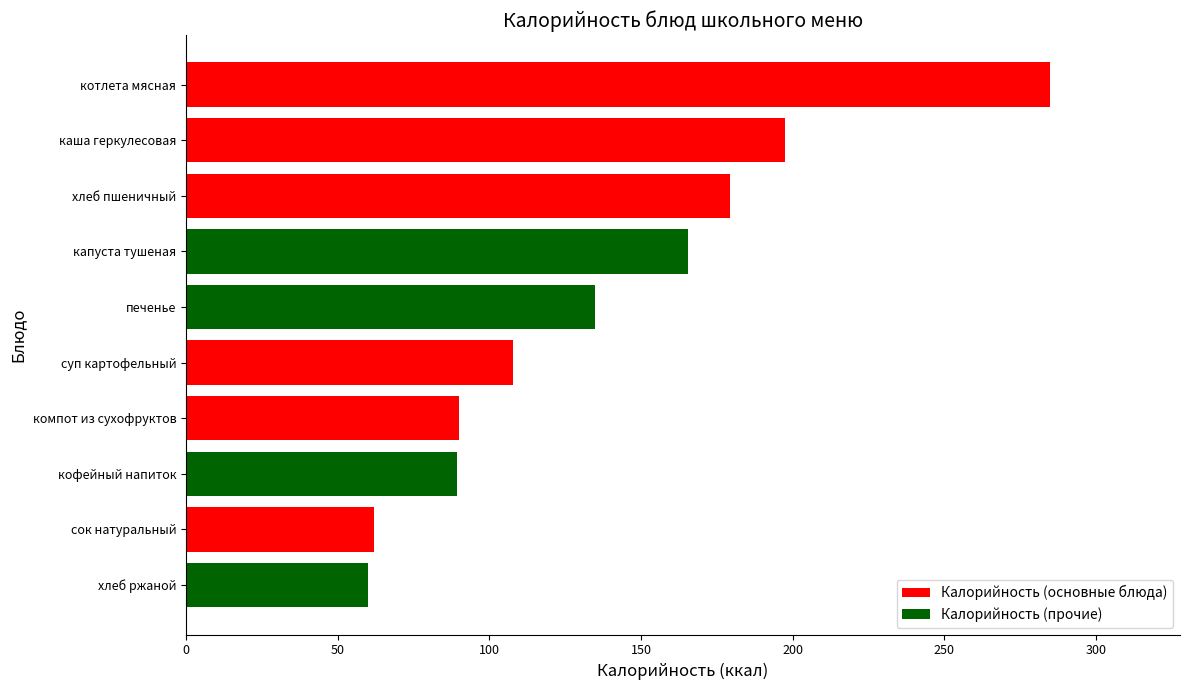

How many distinct data groups are displayed?

1